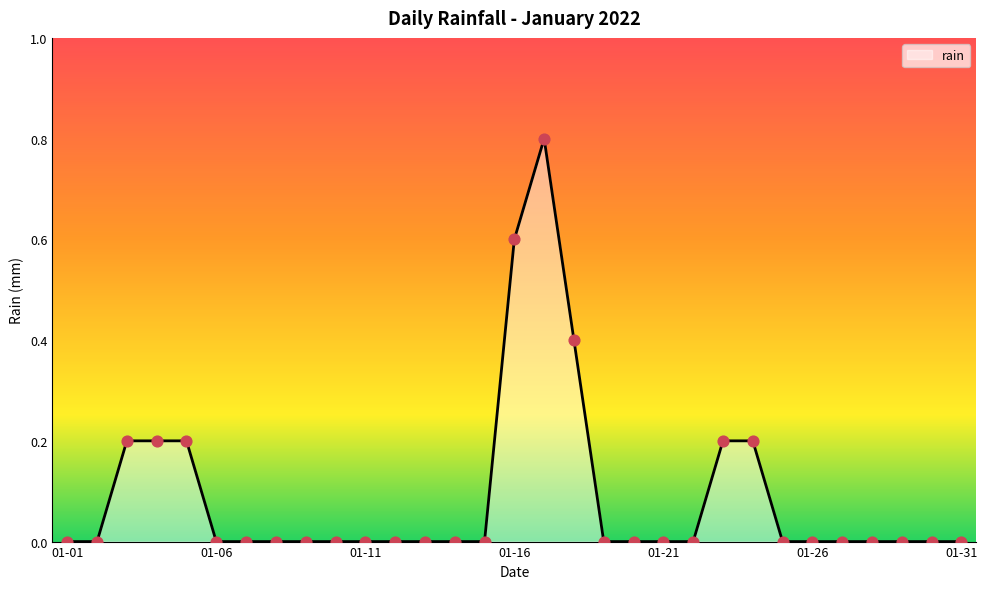

What is the difference between the maximum and minimum values?

0.8